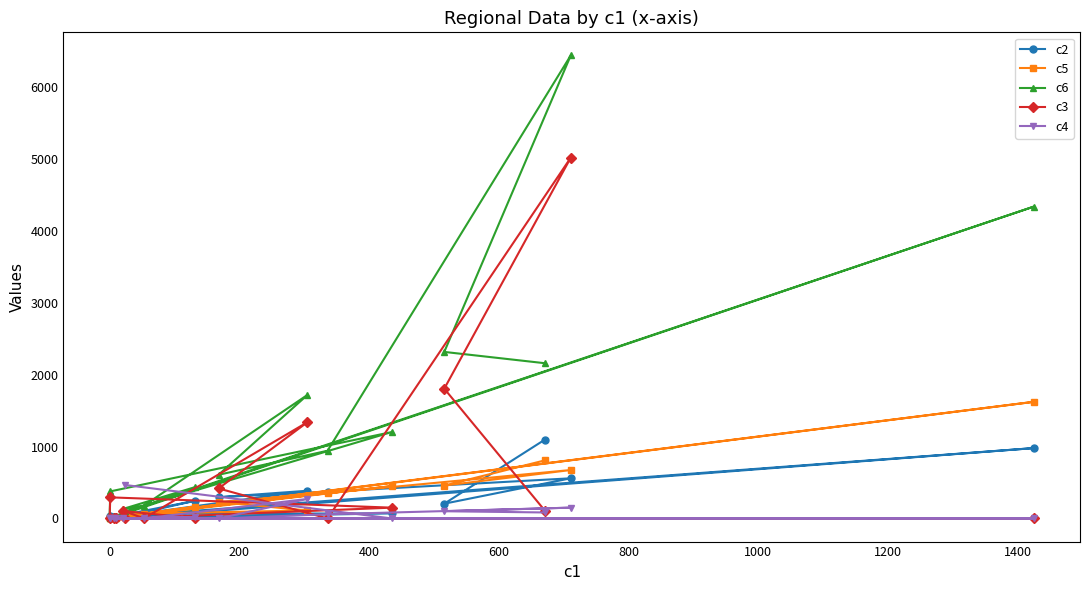

What are all the series names shown in the legend?

c2, c5, c6, c3, c4